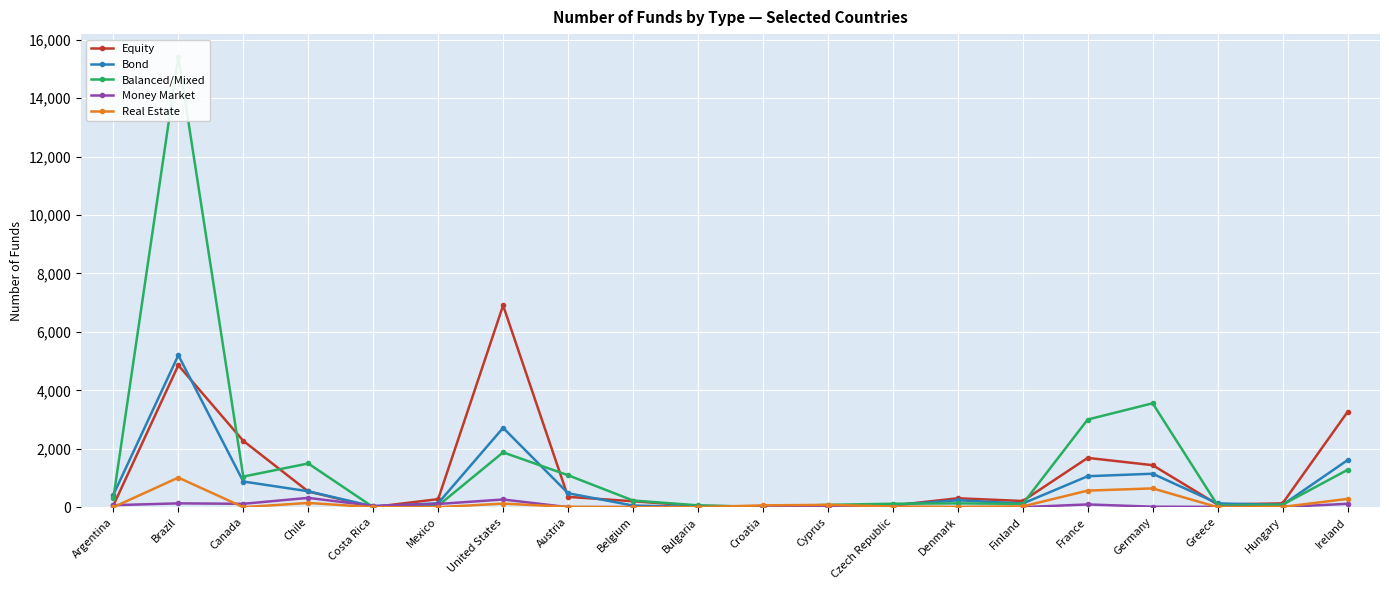

The value of Balanced/Mixed at Canada is 1470. True or false?

False